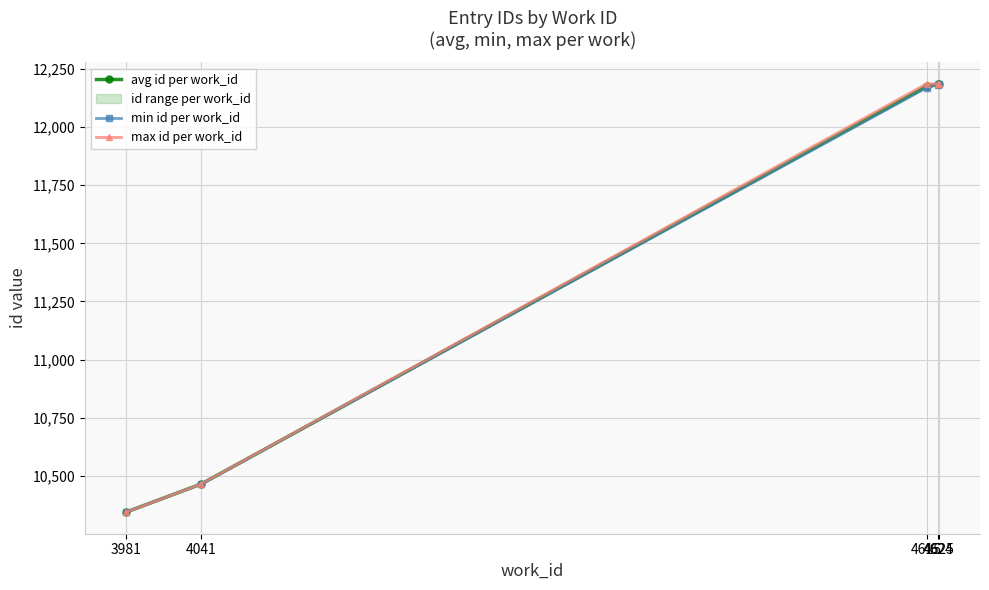

Reading right to left, list all the values displayed in this chart.

avg id per work_id: 4625=12186	4624=12184	4615=12176	4041=10465	3981=10343
min id per work_id: 4625=12186	4624=12183	4615=12170	4041=10465	3981=10343
max id per work_id: 4625=12186	4624=12185	4615=12187	4041=10465	3981=10343